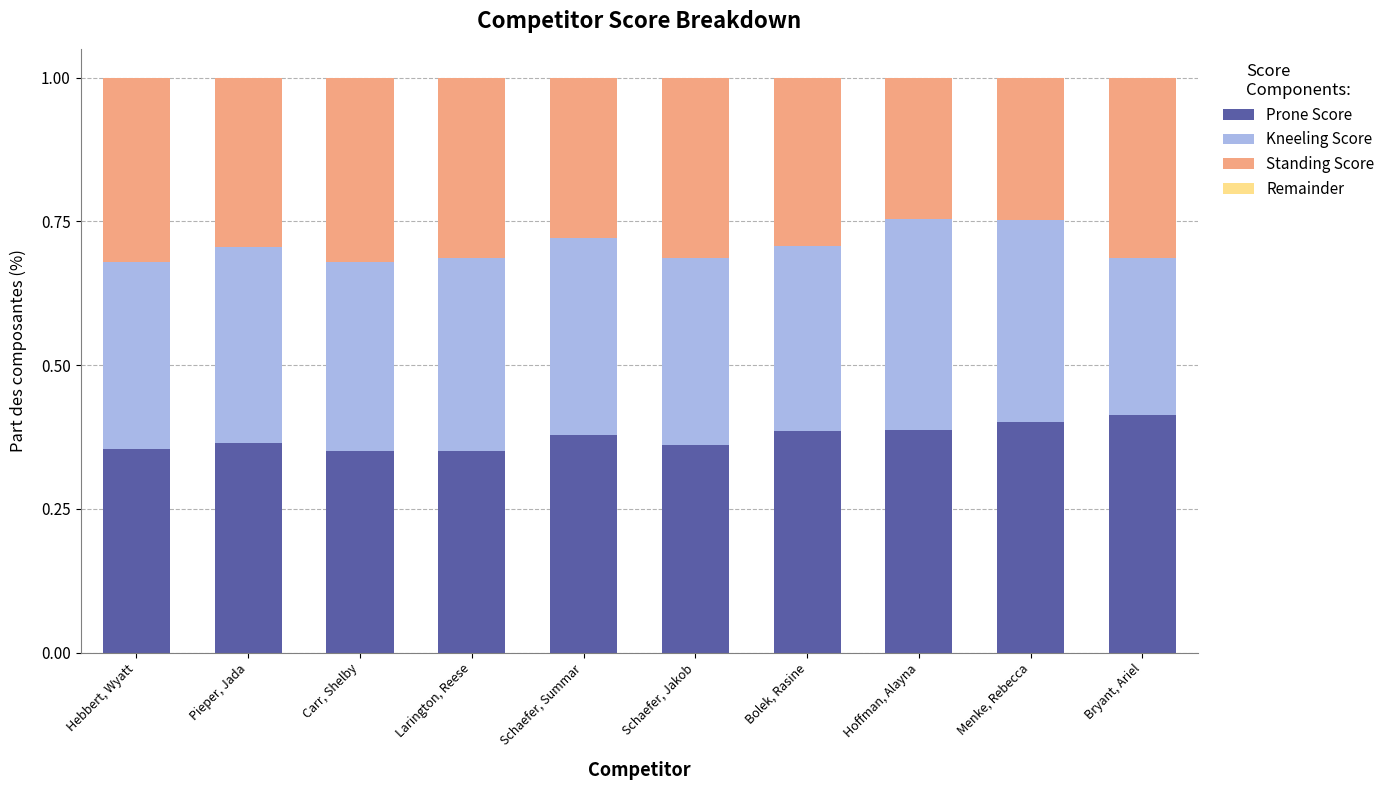

What is the total value across all series at Hoffman, Alayna?

1.0